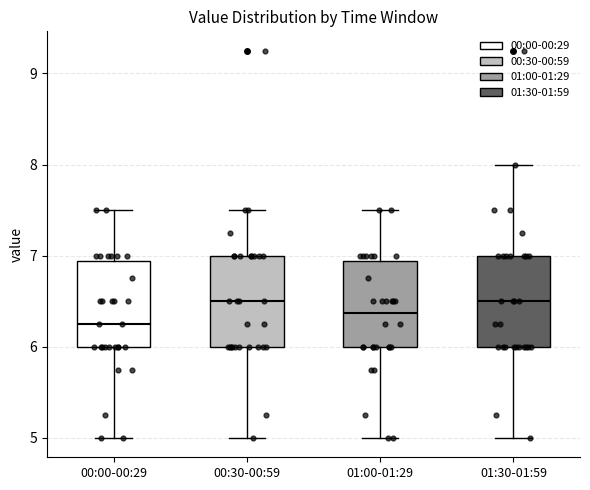

Reading left to right, transcribe this box plot: for each box, give where its median line is, the range the box spans, and where its two whiskers end, as read against the y-axis. The values are not printed on the chart, so give them approximately, as read against the axis.

00:00-00:29: median 6.3, box 6.0 to 6.9, whiskers 5.0 to 7.5
00:30-00:59: median 6.5, box 6.0 to 7.0, whiskers 5.0 to 7.5
01:00-01:29: median 6.4, box 6.0 to 6.9, whiskers 5.0 to 7.5
01:30-01:59: median 6.5, box 6.0 to 7.0, whiskers 5.0 to 8.0